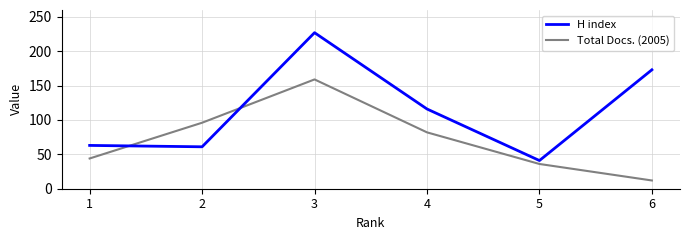

What is the difference between the highest and lowest values at 4?

34